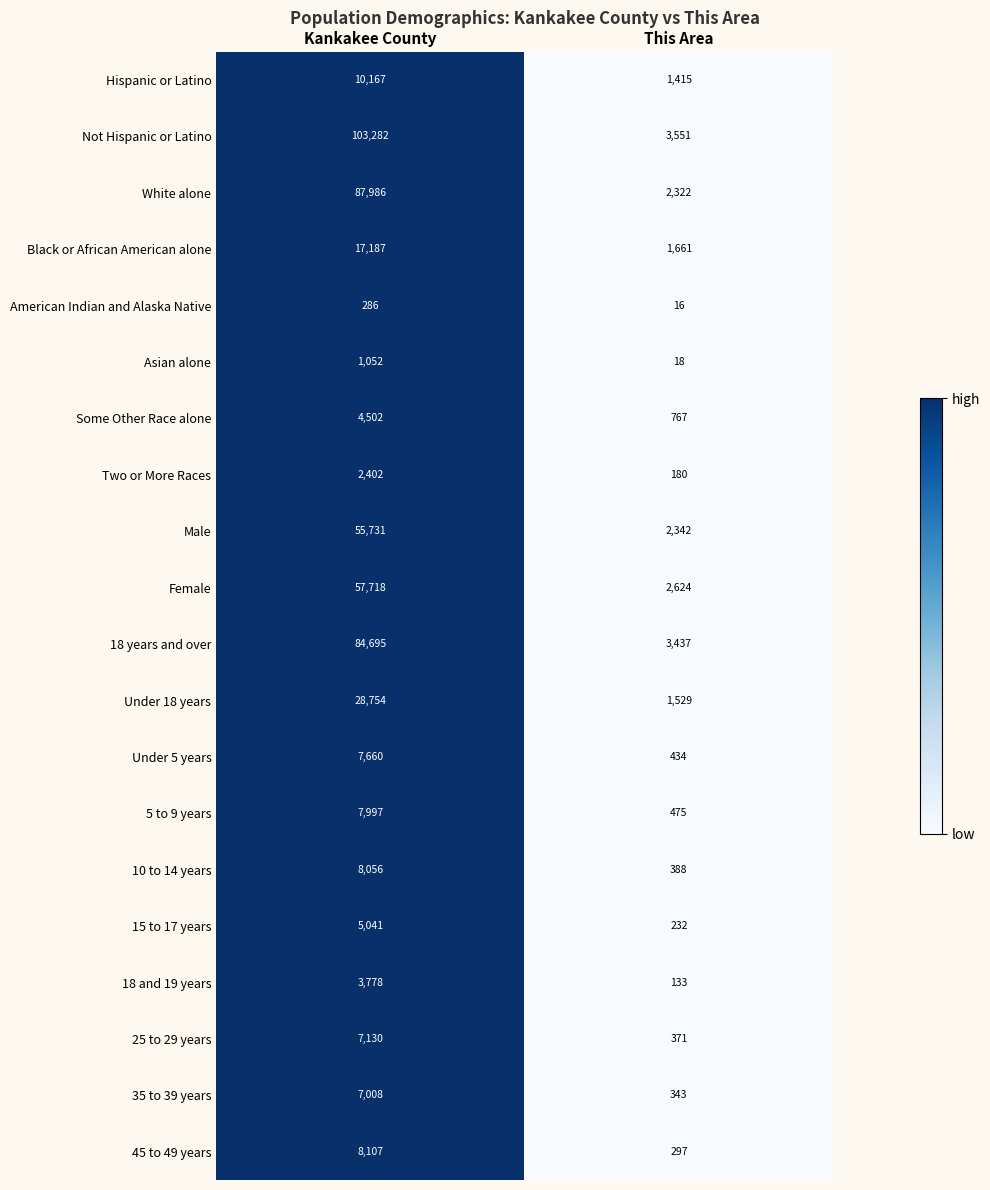

Which label corresponds to the smallest value in the chart?

This Area